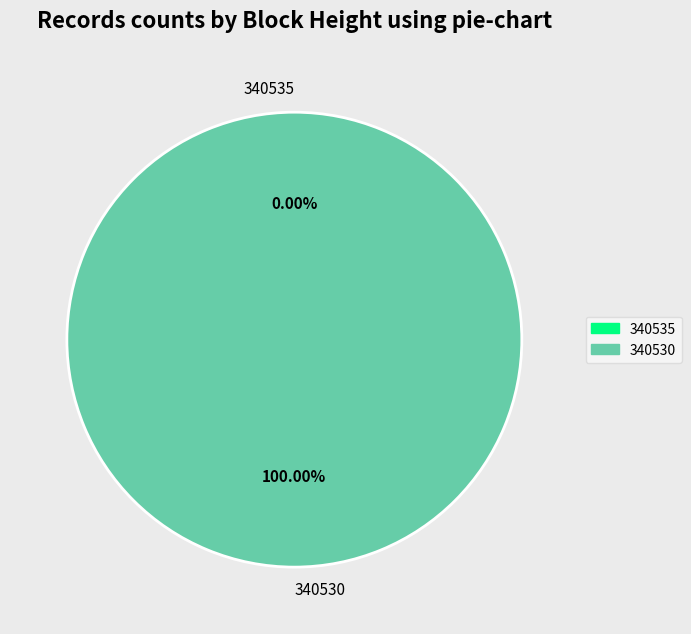

To the nearest percent, what is the combined percentage of 340530 and 340535?

100%